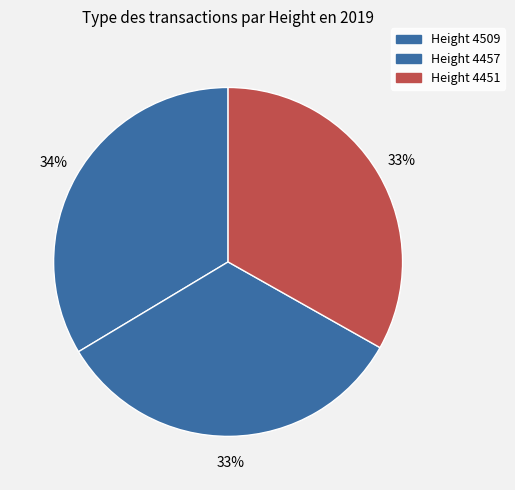

Which category has the biggest portion of the pie?

4509